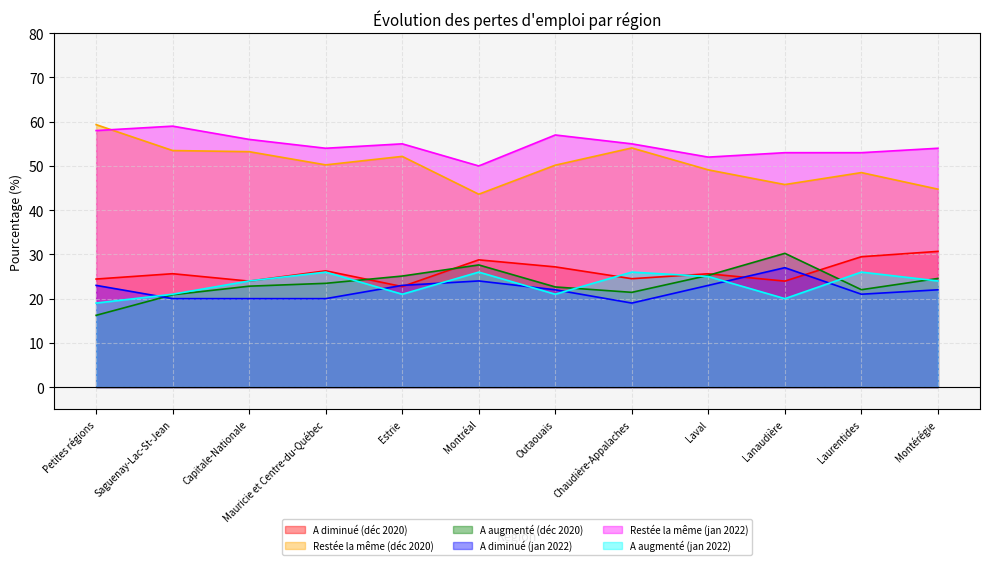

How many lines are shown in the chart?

6